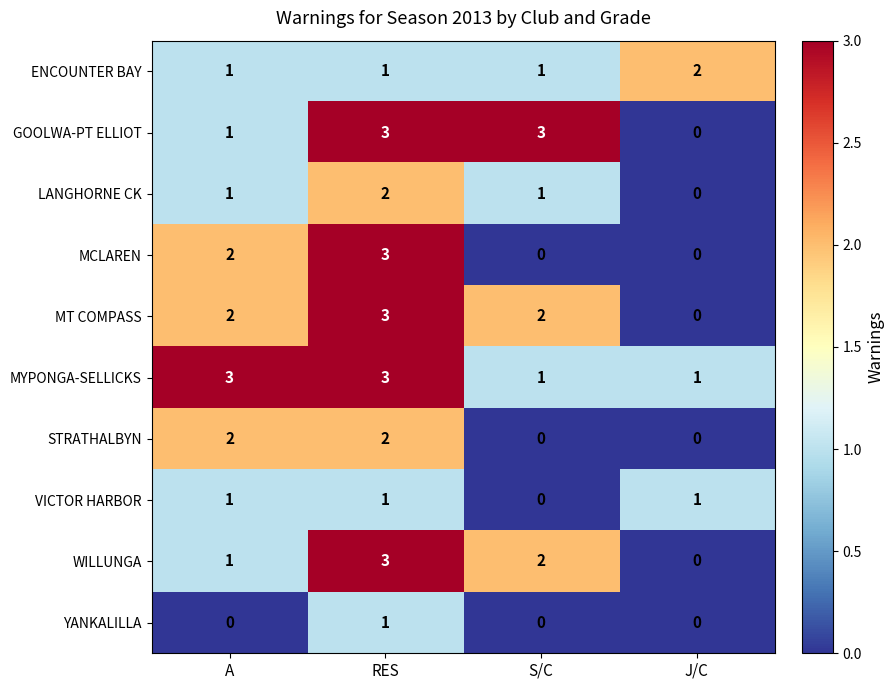

The ENCOUNTER BAY series shows 1 at RES. True or false?

True